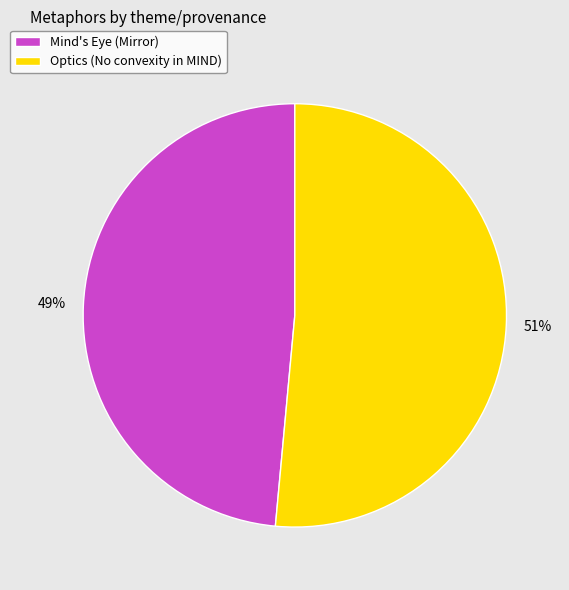

Rank the categories by value from lowest to highest.

Mind's Eye (Mirror), Optics (No convexity in MIND)